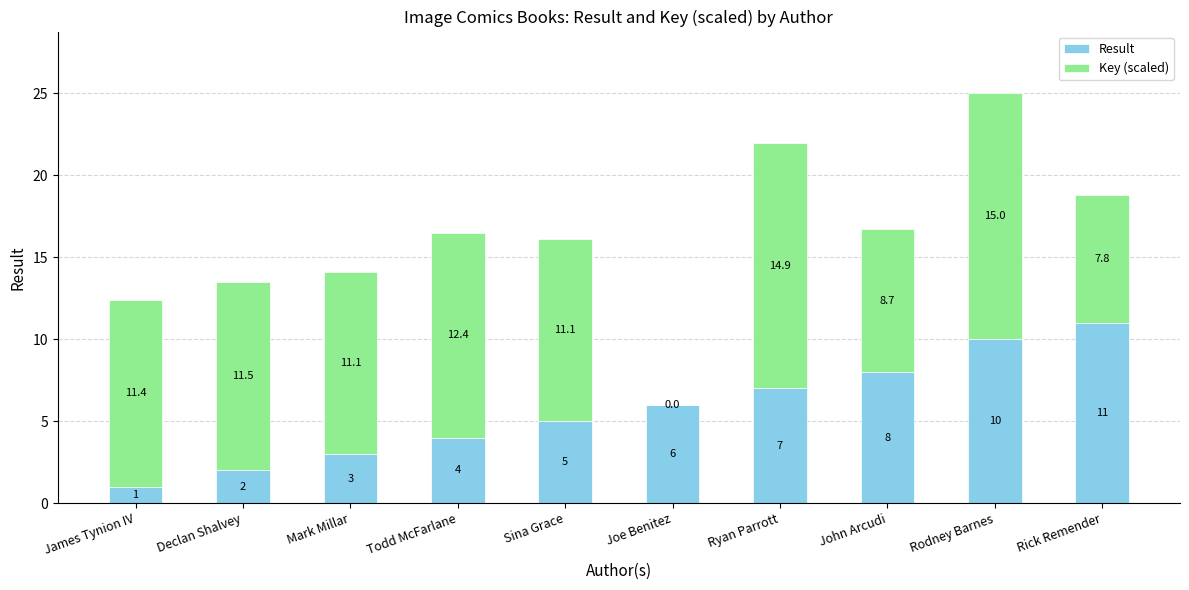

At which category is the sum across all series the highest?

Rodney Barnes